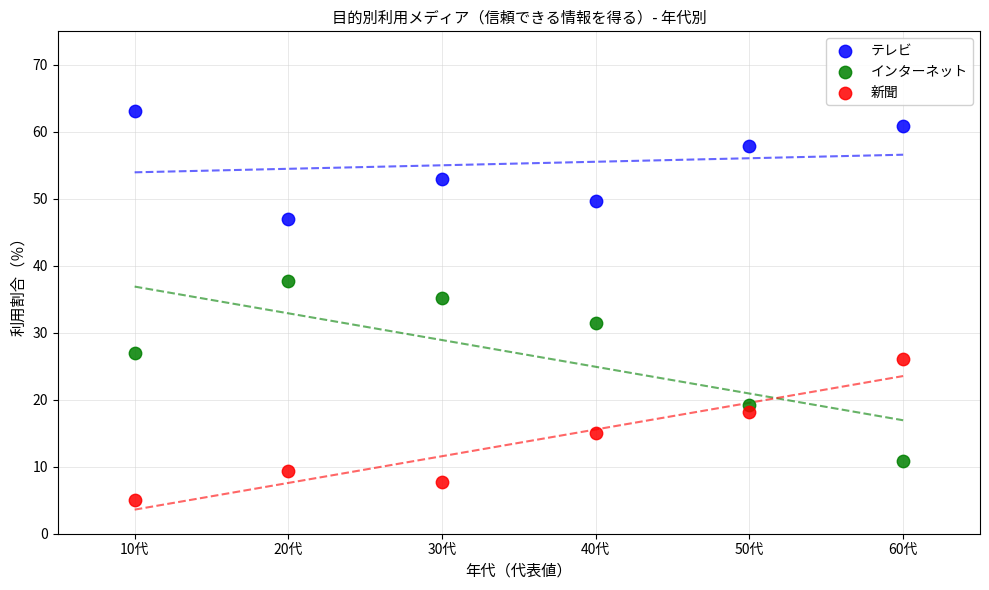

Which series reaches the minimum Y coordinate?

新聞